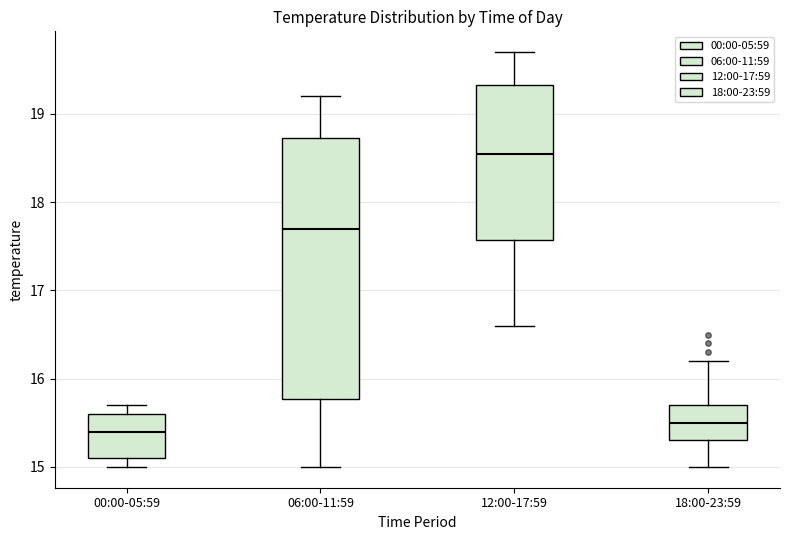

Reading left to right, read every box against the y-axis: the position of its median line, the range the box covers, and the ends of its whiskers. The values are not printed on the chart, so give them approximately, as read against the axis.

00:00-05:59: median 15.4, box 15.1 to 15.6, whiskers 15.0 to 15.7
06:00-11:59: median 17.7, box 15.8 to 18.7, whiskers 15.0 to 19.2
12:00-17:59: median 18.6, box 17.6 to 19.3, whiskers 16.6 to 19.7
18:00-23:59: median 15.5, box 15.3 to 15.7, whiskers 15.0 to 16.2